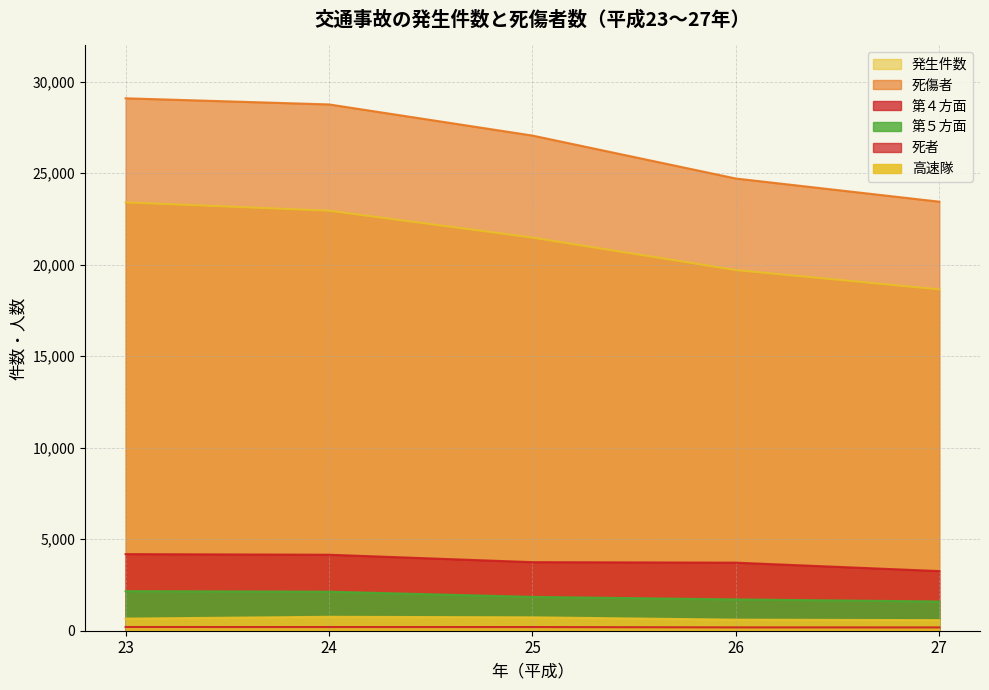

Reading left to right, list all the values displayed in this chart.

高速隊: 23=661	24=760	25=731	26=604	27=578
死者: 23=203	24=202	25=201	26=182	27=180
発生件数: 23=23406	24=22950	25=21479	26=19705	27=18650
死傷者: 23=29091	24=28756	25=27054	26=24707	27=23442
第４方面: 23=4185	24=4152	25=3746	26=3718	27=3258
第５方面: 23=2163	24=2133	25=1848	26=1710	27=1596